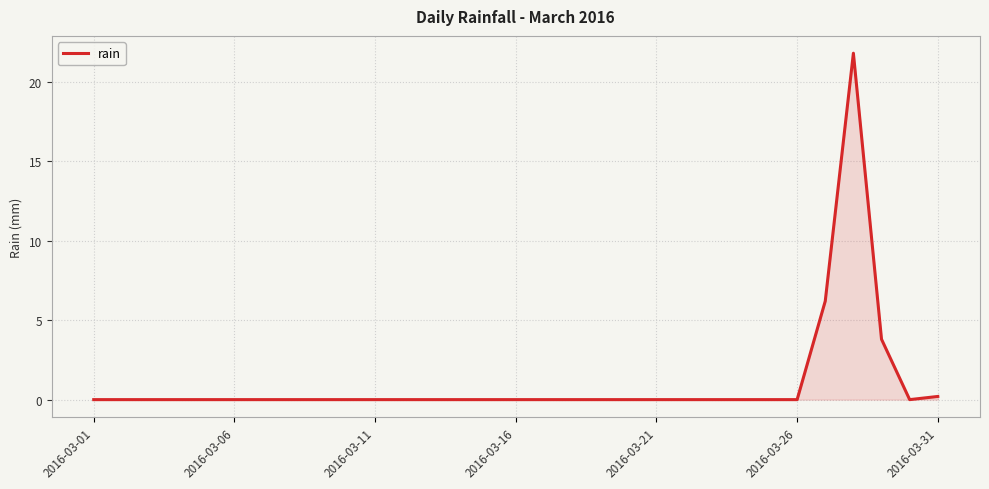

What is the difference between the maximum and minimum values?

21.8